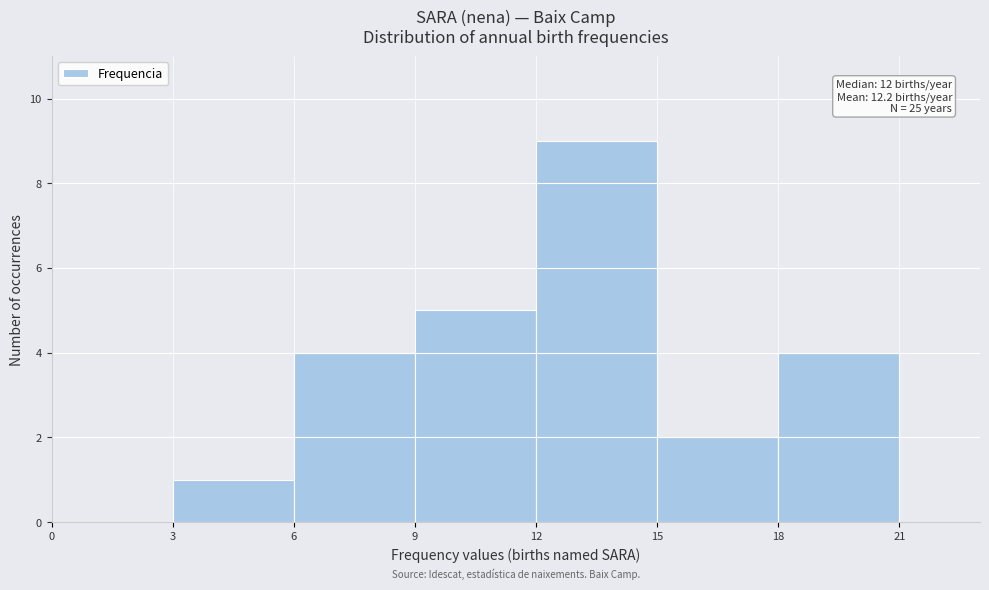

Over which range of the x-axis is the bar tallest?

12 to 15